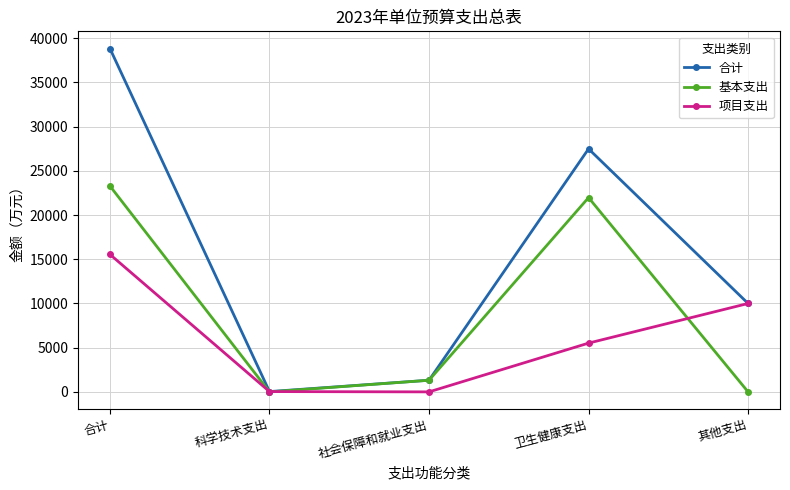

At which label is 基本支出 closest to 11644?

社会保障和就业支出